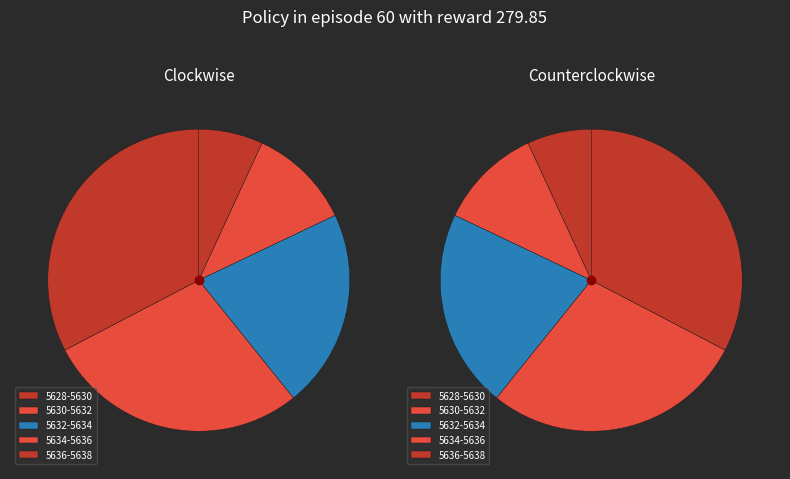

What is the change in value from freq_5632-5634 to freq_5636-5638?

+4